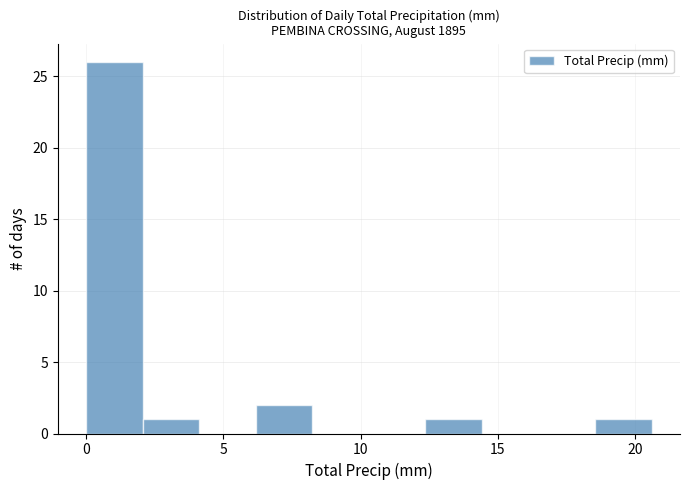

Reading left to right, list every bar in this chart as the range it spans on the x-axis followed by its height. Neither the bar edges nor the heights are printed on the chart, so give them approximately, as read against the axes.

0.0 to 2.0: 26
2.0 to 4.0: 1
4.0 to 6.0: 0
6.0 to 8.0: 2
8.0 to 10.5: 0
10.5 to 12.5: 0
12.5 to 14.5: 1
14.5 to 16.5: 0
16.5 to 18.5: 0
18.5 to 20.5: 1